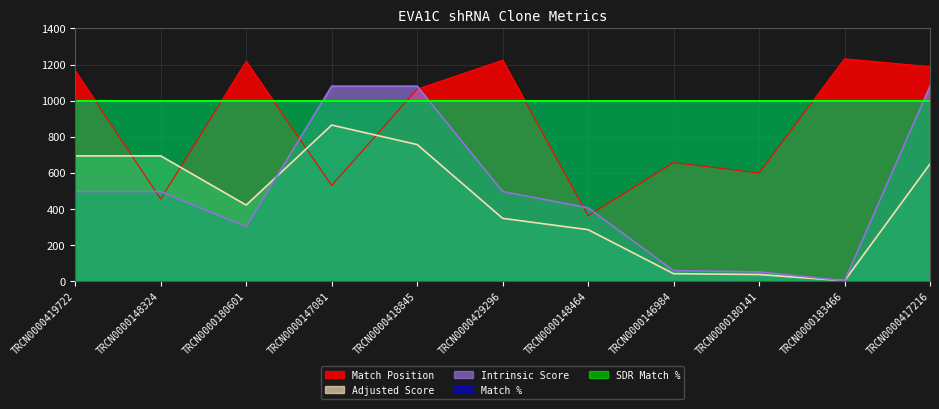

Which series ends up on top after the final intersection of Match Position and Adjusted Score?

Match Position